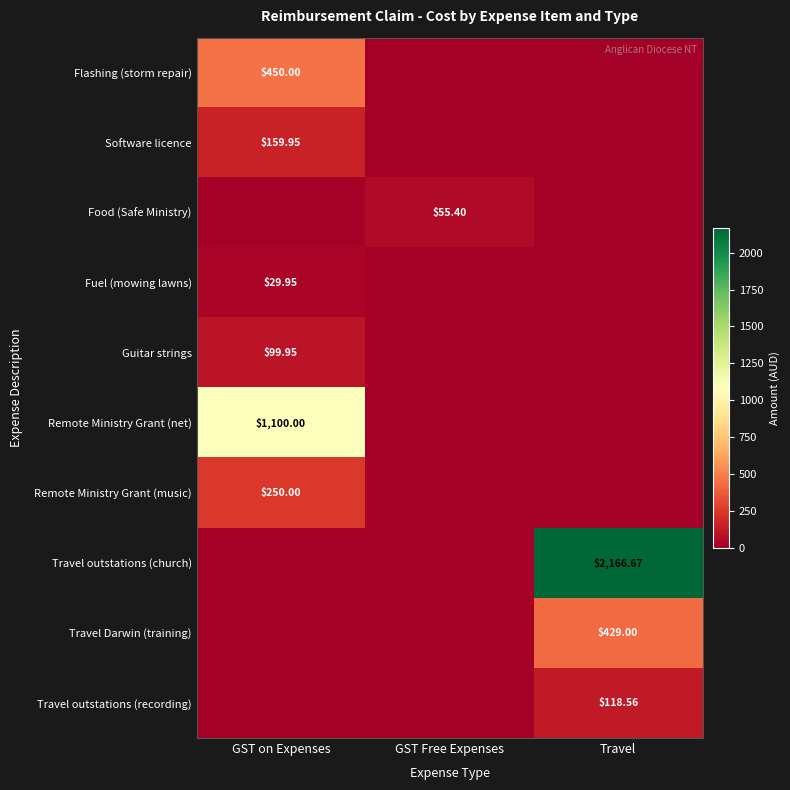

What is the difference between the Remote Ministry Grant (music) values at Travel and GST on Expenses?

250.0